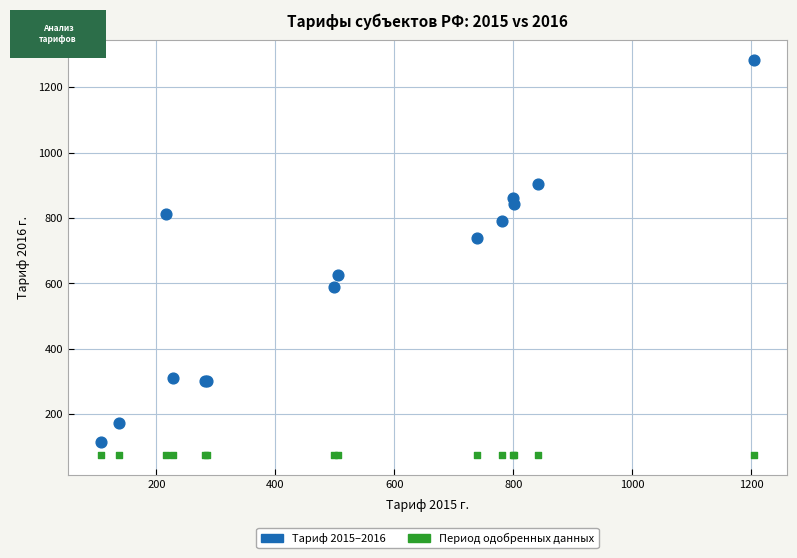

Which series contains the lowest Y value?

Период одобренных данных